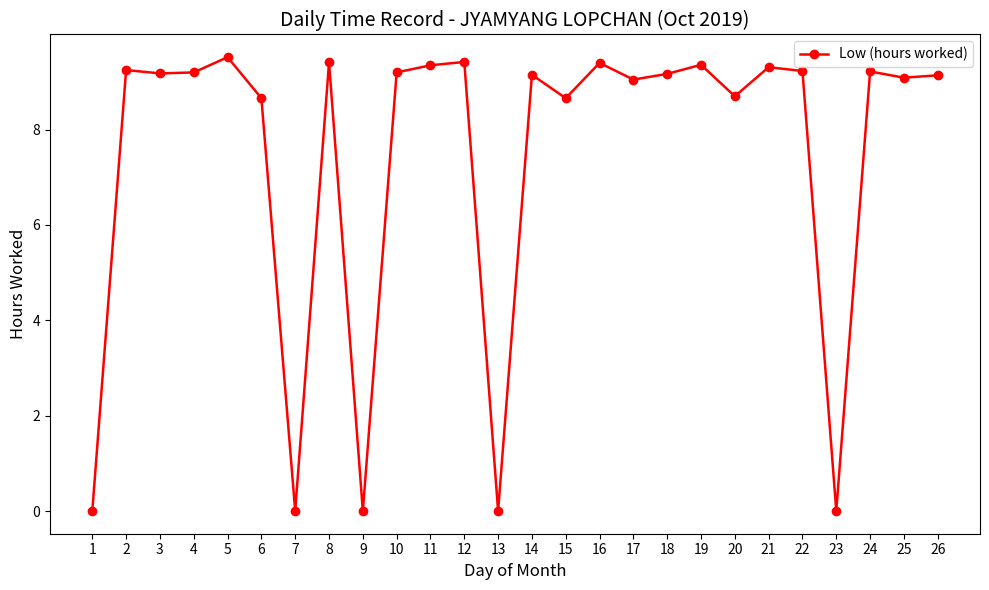

What is the difference between the second highest and second lowest values?

9.4